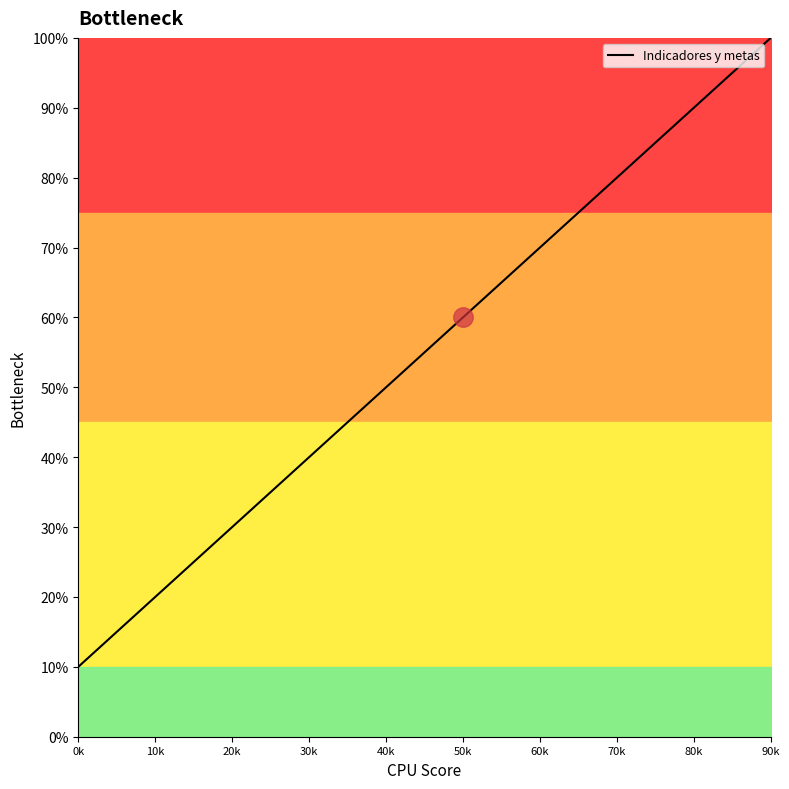

What position from the left is 70k?

8